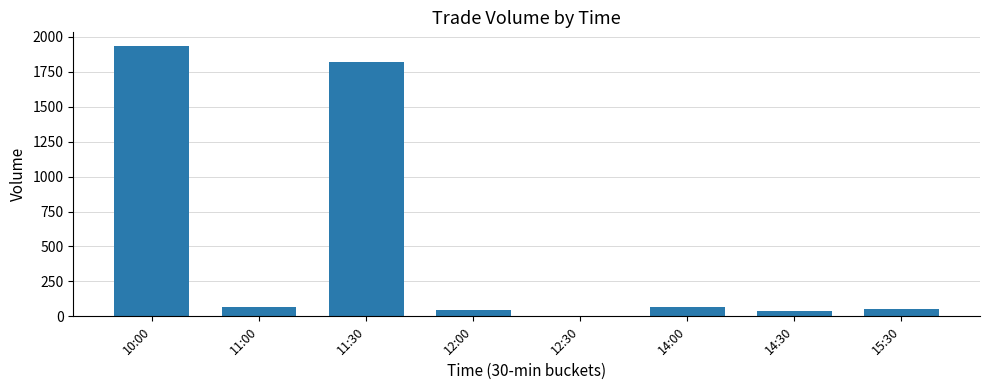

Which has a higher value, 12:30 or 15:30?

15:30